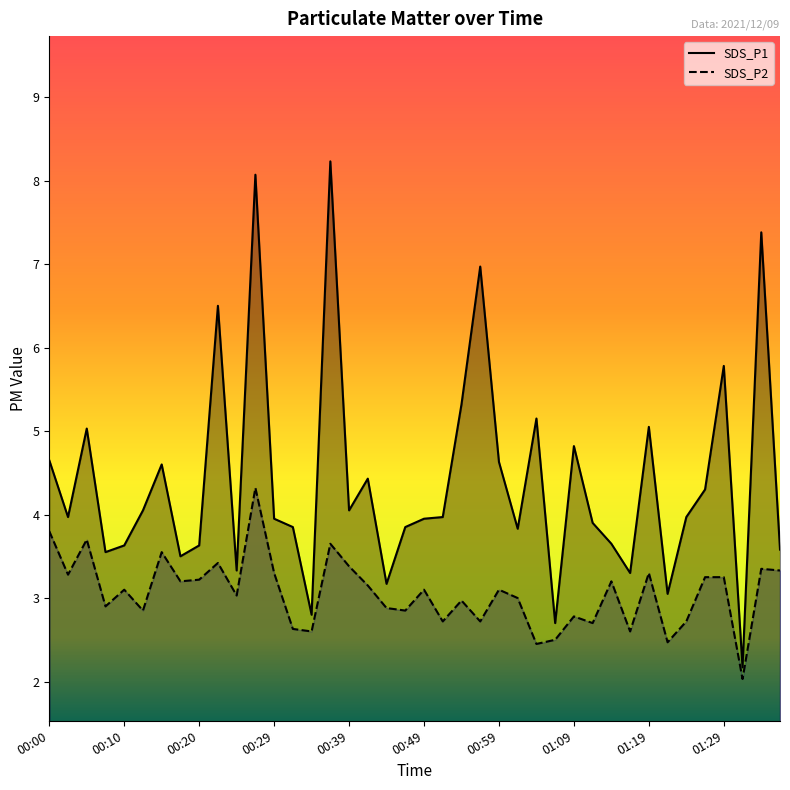

Count the number of categories in the chart.

40